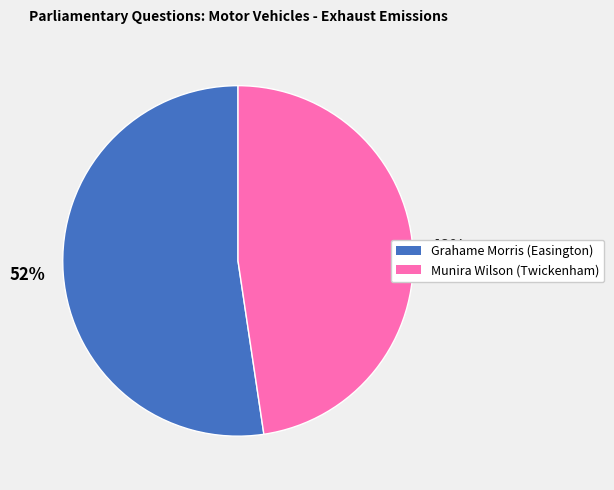

Rank the categories by value from highest to lowest.

Grahame Morris (Easington), Munira Wilson (Twickenham)